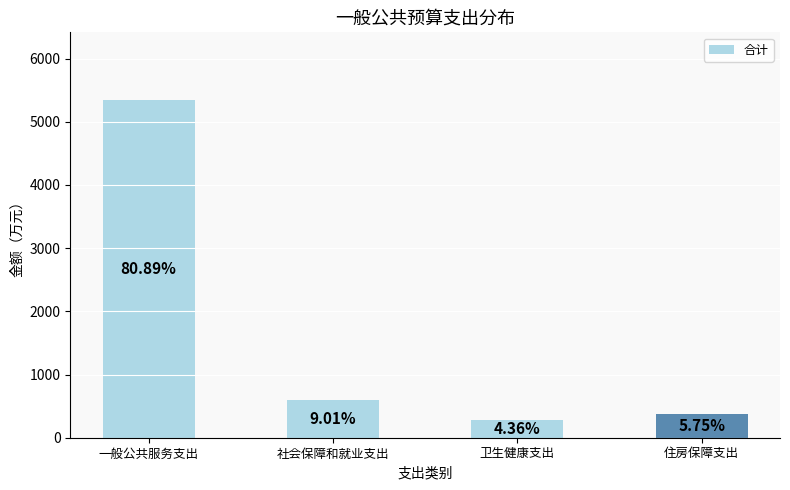

What is the value of the 1st bar from the left?

5345.5